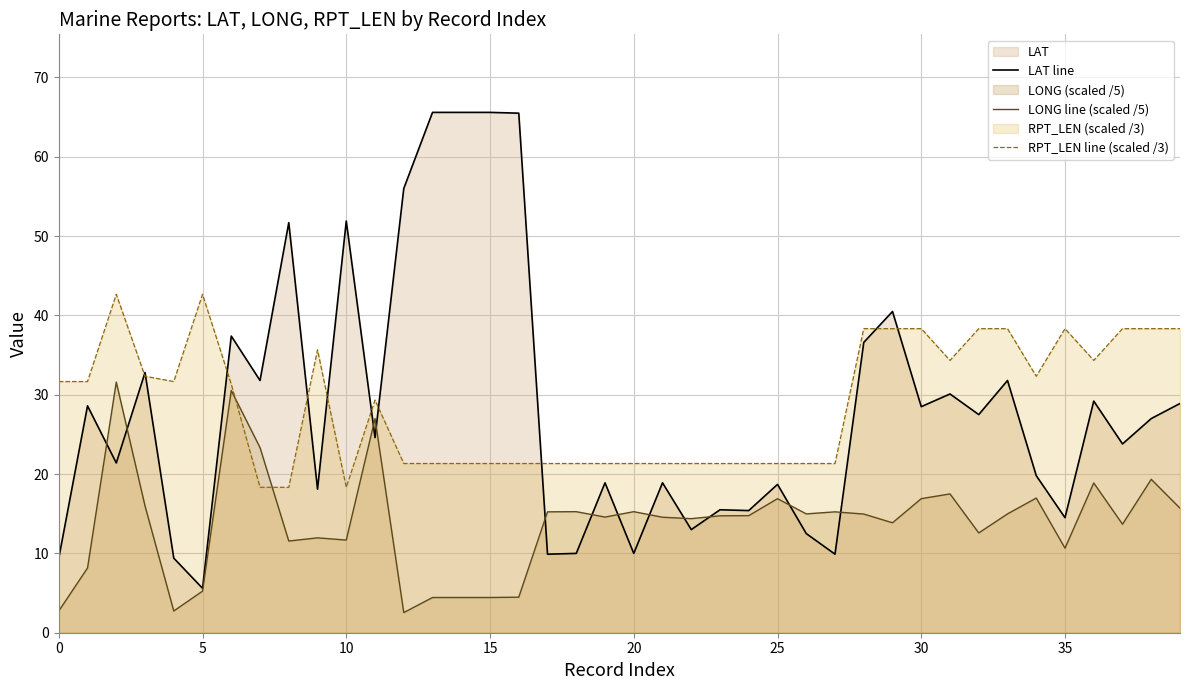

The value of RPT_LEN line (scaled /3) at 34 is 32.3. True or false?

True